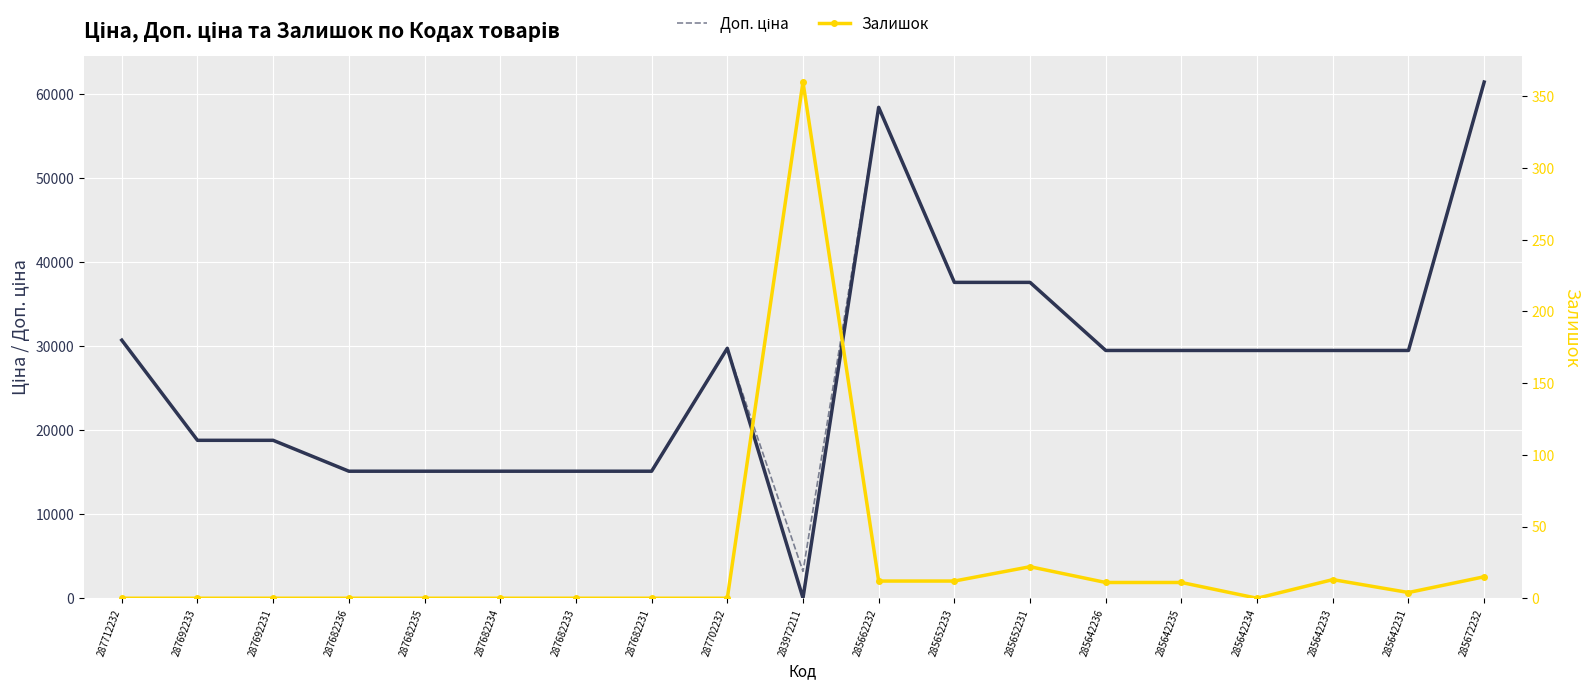

Rank the series by their maximum value, from highest to lowest.

Ціна, Доп. ціна, Залишок